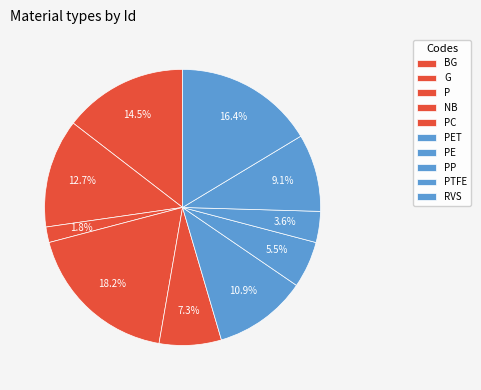

How many slices are in this pie chart?

10